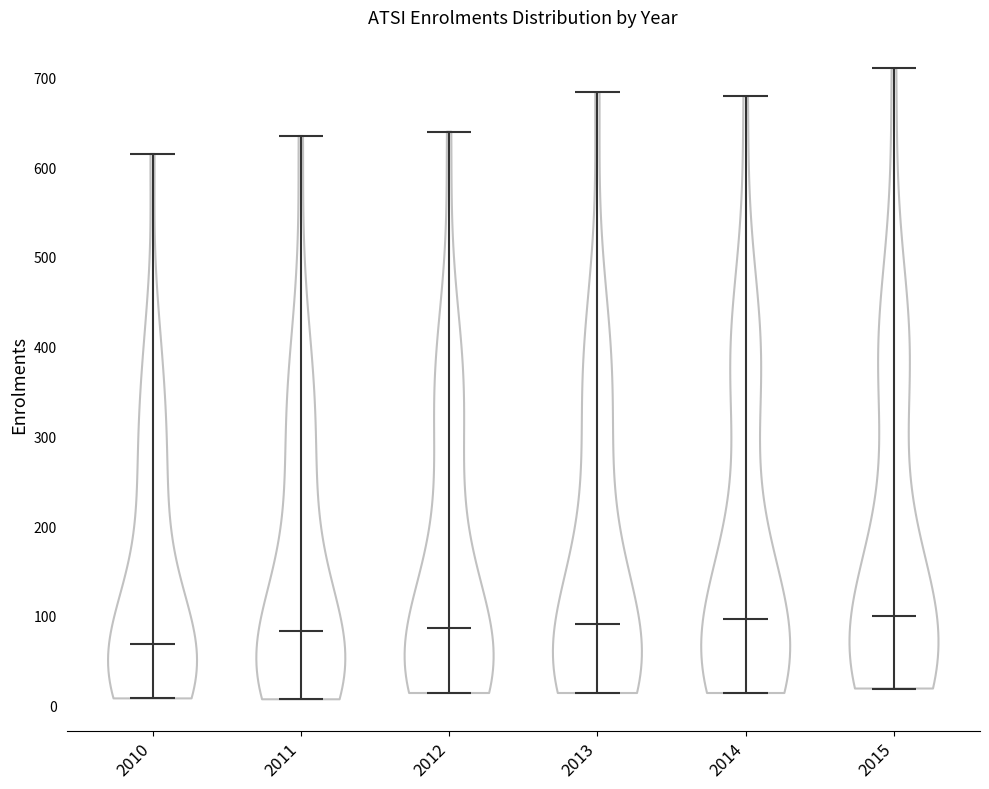

Where does the median line of the violin at x = 2013 sit on the y-axis? The values are not printed on the chart, so give them approximately, as read against the axis.

90